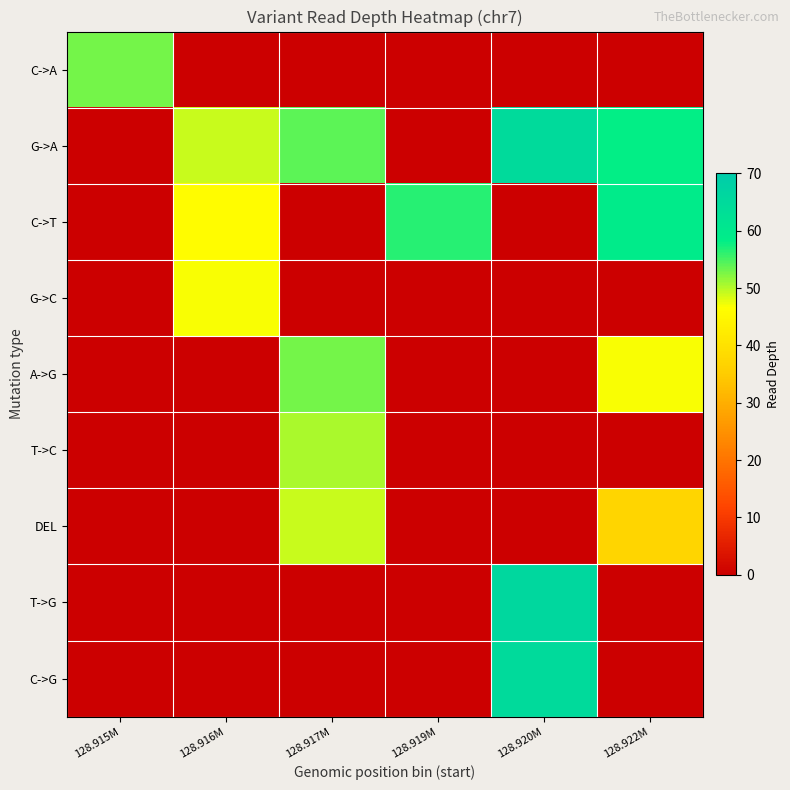

Which label corresponds to the smallest value in the chart?

128.916M